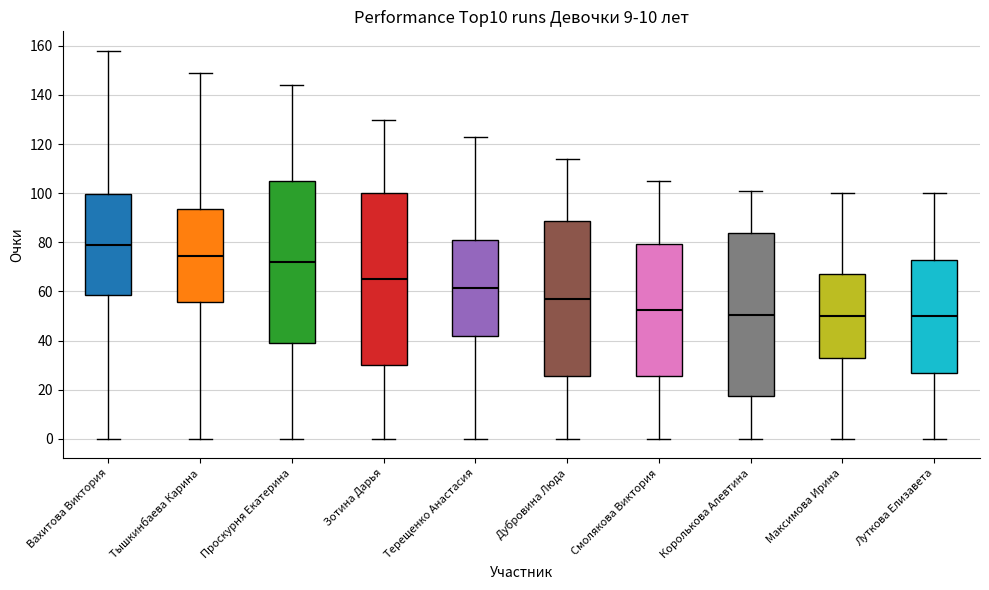

Reading left to right, read every box against the y-axis: the position of its median line, the range the box covers, and the ends of its whiskers. The values are not printed on the chart, so give them approximately, as read against the axis.

Вахитова Виктория: median 80, box 58 to 100, whiskers 0 to 158
Тышкинбаева Карина: median 74, box 56 to 94, whiskers 0 to 150
Проскурня Екатерина: median 72, box 40 to 106, whiskers 0 to 144
Зотина Дарья: median 66, box 30 to 100, whiskers 0 to 130
Терещенко Анастасия: median 62, box 42 to 82, whiskers 0 to 124
Дубровина Люда: median 58, box 26 to 88, whiskers 0 to 114
Смолякова Виктория: median 52, box 26 to 80, whiskers 0 to 106
Королькова Алевтина: median 50, box 18 to 84, whiskers 0 to 102
Максимова Ирина: median 50, box 34 to 68, whiskers 0 to 100
Луткова Елизавета: median 50, box 28 to 74, whiskers 0 to 100